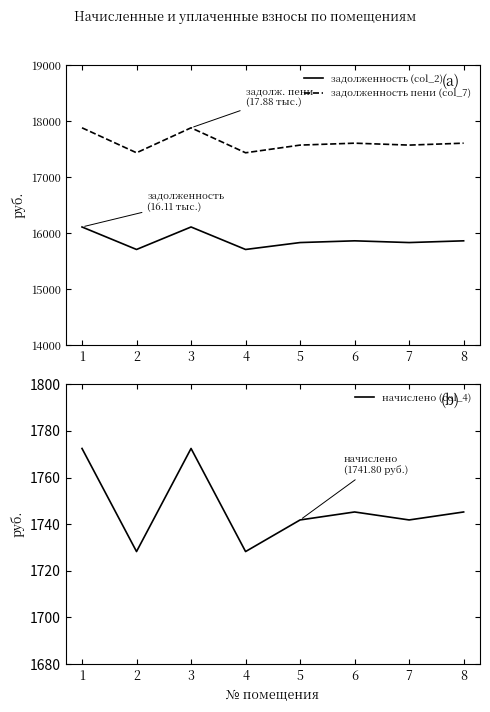

What is the value of the начислено (col_4) point at the 2nd from the left?

1728.2